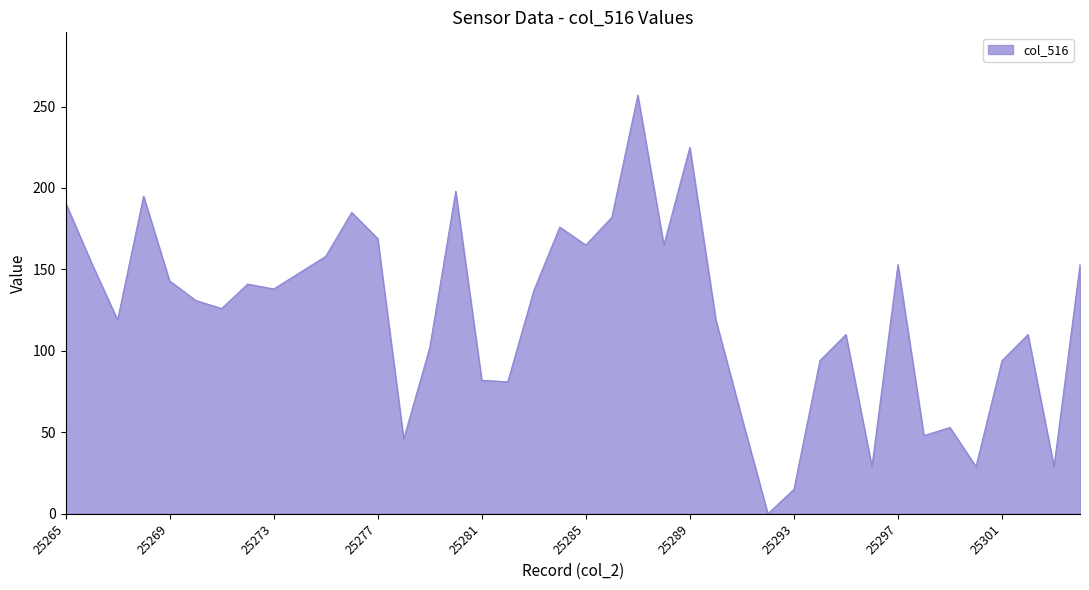

What is the greatest value displayed?

257